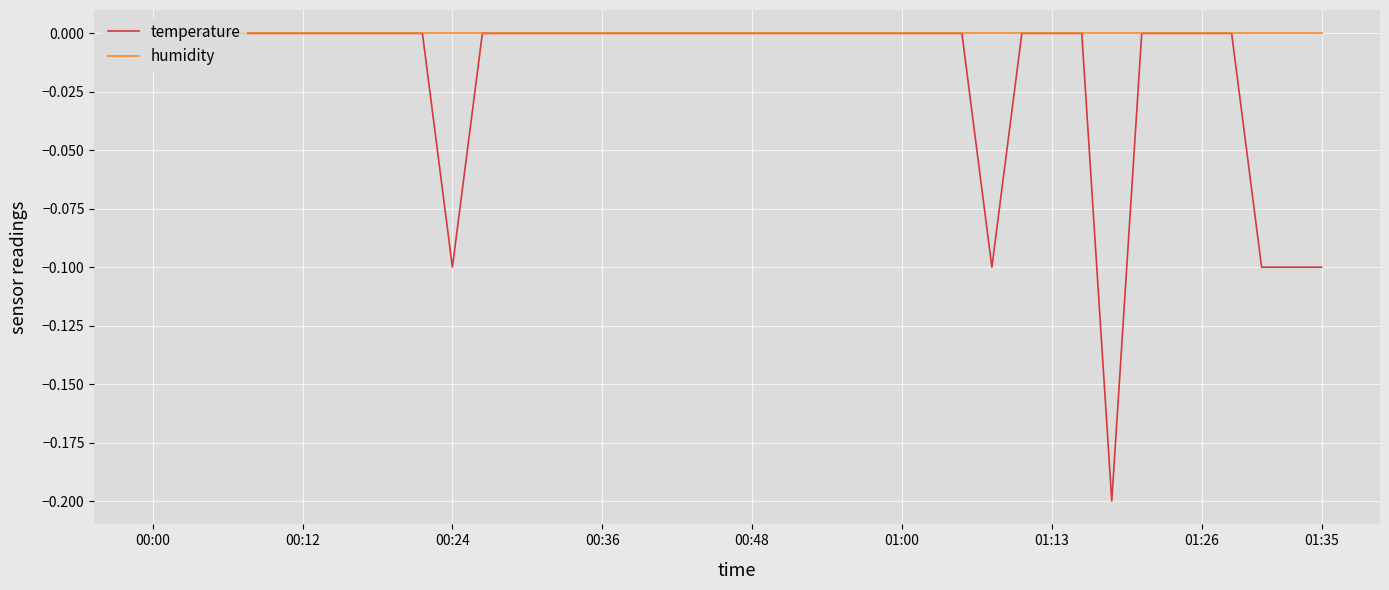

Rank the series by their average value, from lowest to highest.

temperature, humidity